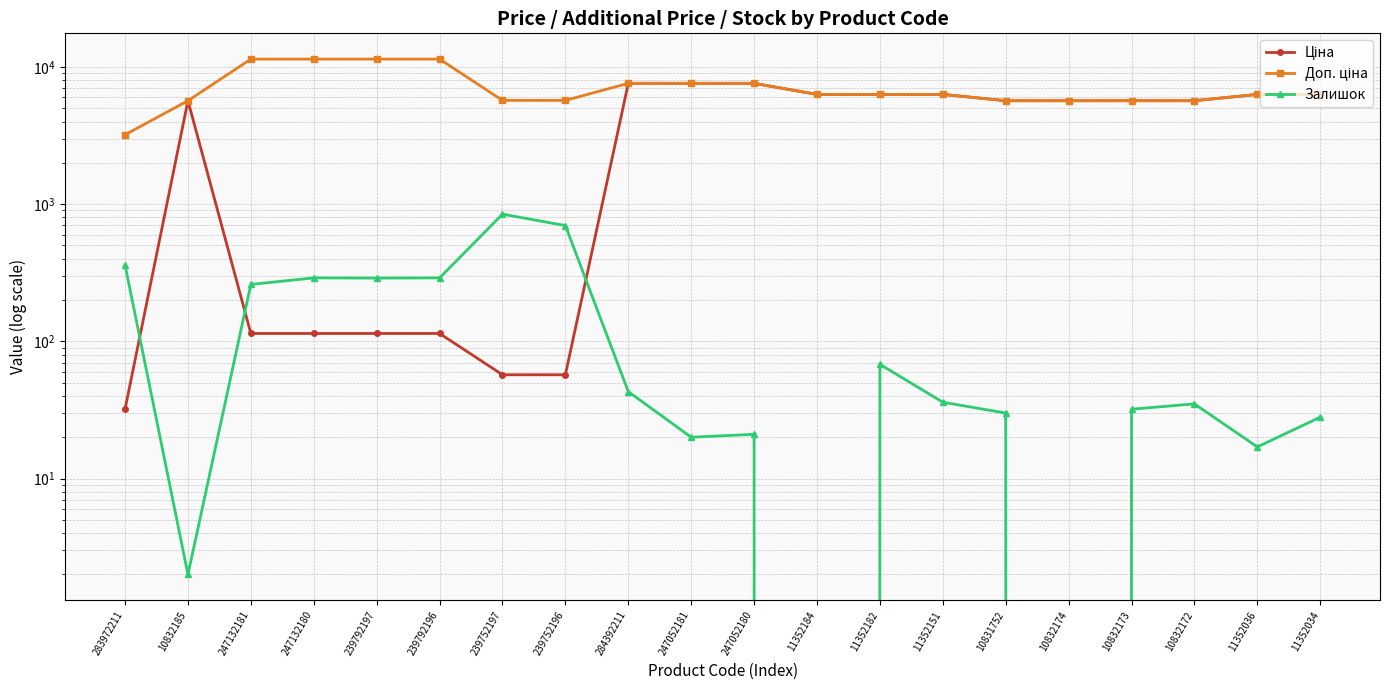

How many values in the Ціна series exceed 5673?

13